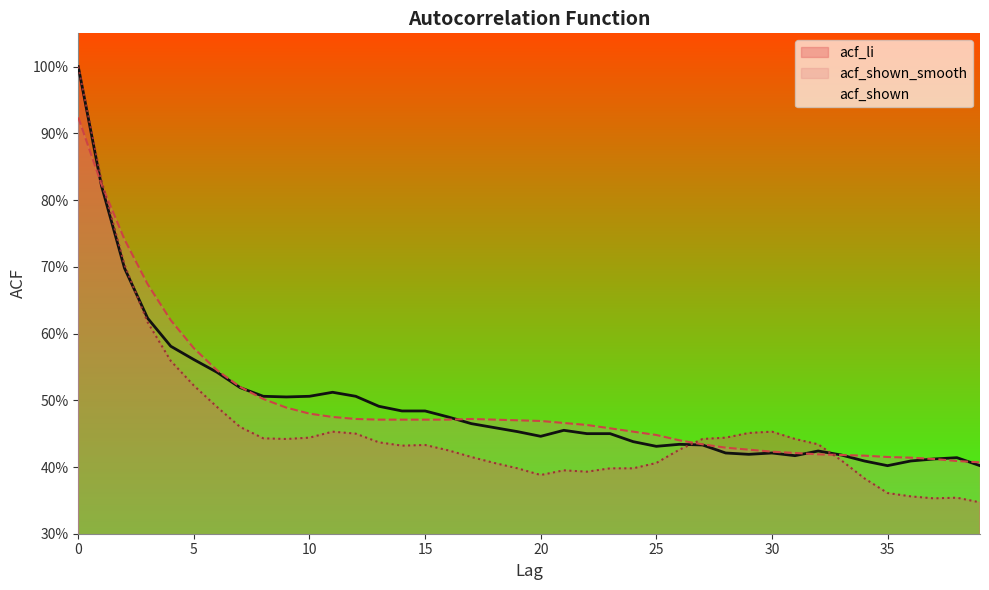

The value of acf_li at 19 is 0.4. True or false?

True